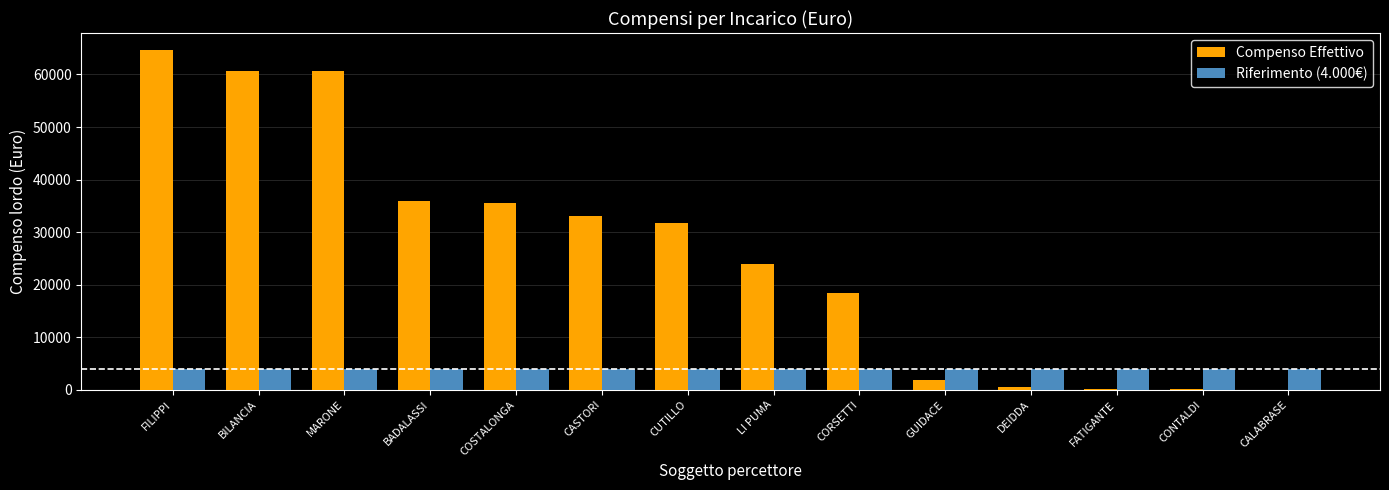

Are the bars horizontal?

No